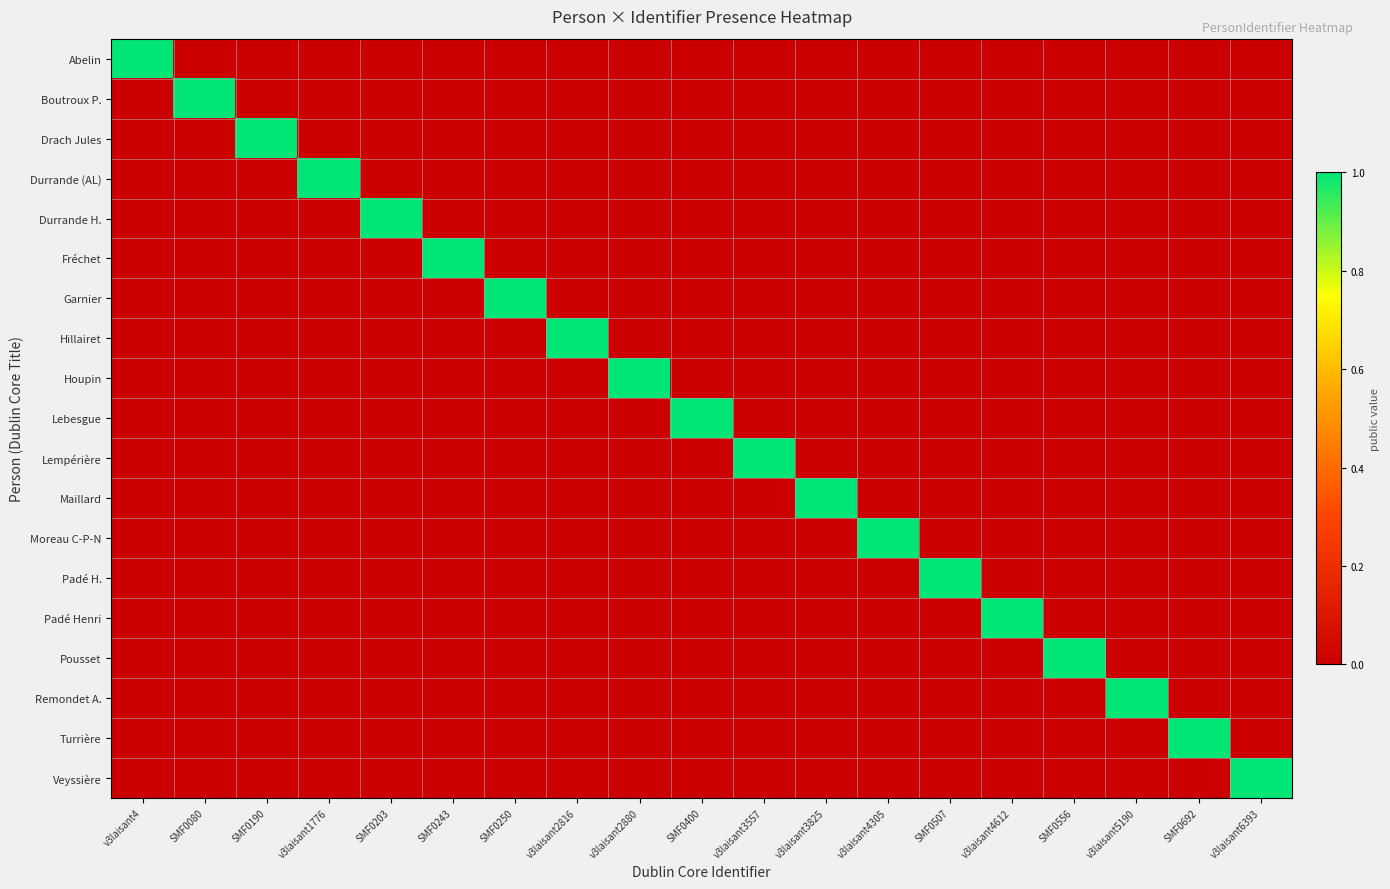

Which series has the largest total across all categories?

Abelin